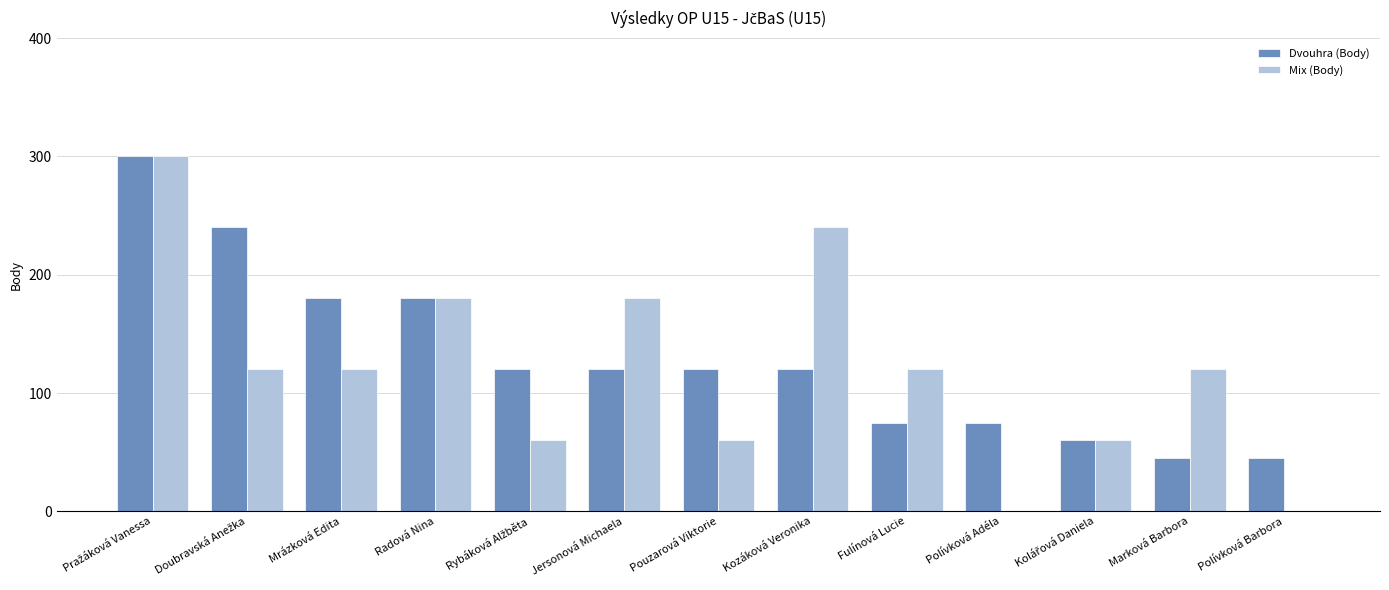

The value of Mix (Body) at Mrázková Edita is 194. True or false?

False